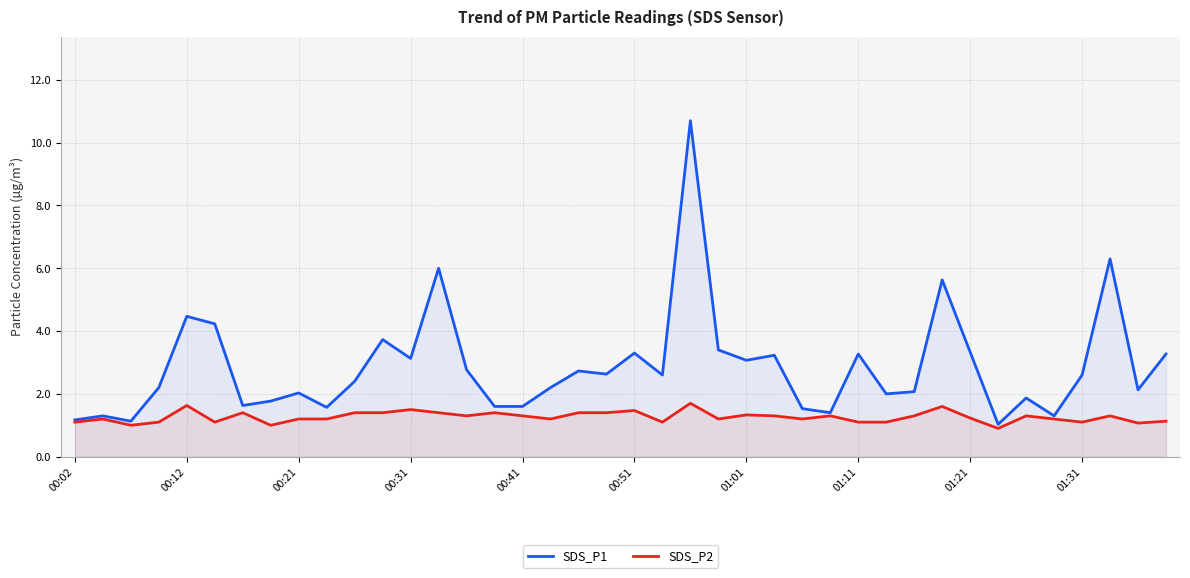

Is it true that SDS_P2 equals 0.4 at 18?

False